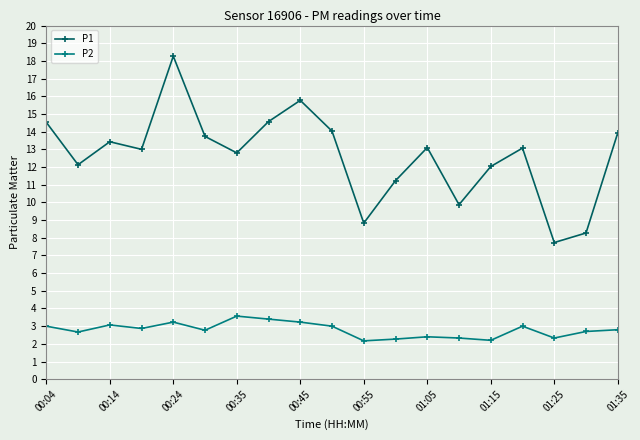

Which series has the largest total across all categories?

P1